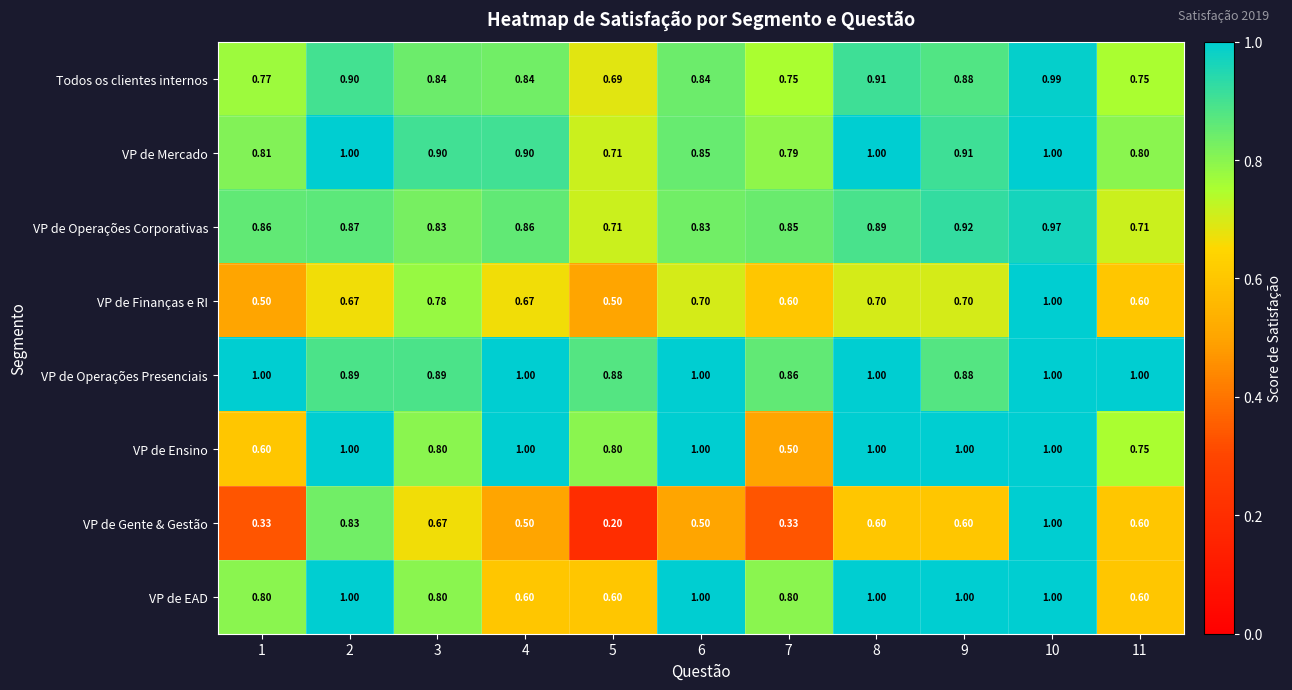

At which category is the sum across all series the highest?

10